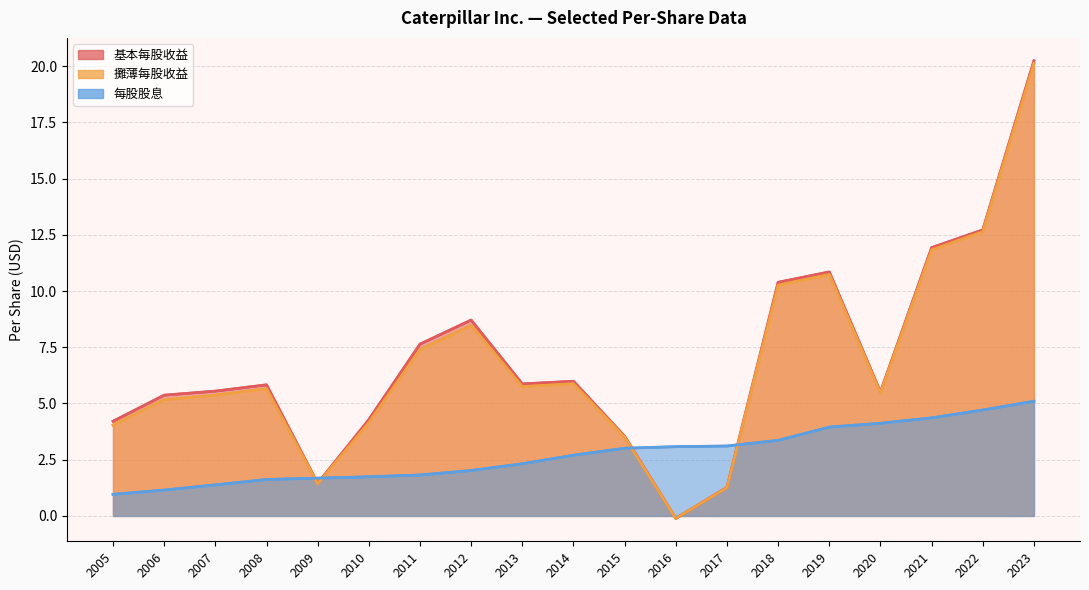

Reading left to right, list all the values displayed in this chart.

基本每股收益: 2005=4.2	2006=5.4	2007=5.5	2008=5.8	2009=1.4	2010=4.3	2011=7.6	2012=8.7	2013=5.9	2014=6.0	2015=3.5	2016=-0.1	2017=1.3	2018=10.4	2019=10.8	2020=5.5	2021=11.9	2022=12.7	2023=20.2
攤薄每股收益: 2005=4.0	2006=5.2	2007=5.4	2008=5.7	2009=1.4	2010=4.2	2011=7.4	2012=8.5	2013=5.8	2014=5.9	2015=3.5	2016=-0.1	2017=1.3	2018=10.3	2019=10.7	2020=5.5	2021=11.8	2022=12.6	2023=20.1
每股股息: 2005=1.0	2006=1.1	2007=1.4	2008=1.6	2009=1.7	2010=1.7	2011=1.8	2012=2.0	2013=2.3	2014=2.7	2015=3.0	2016=3.1	2017=3.1	2018=3.4	2019=4.0	2020=4.1	2021=4.4	2022=4.7	2023=5.1